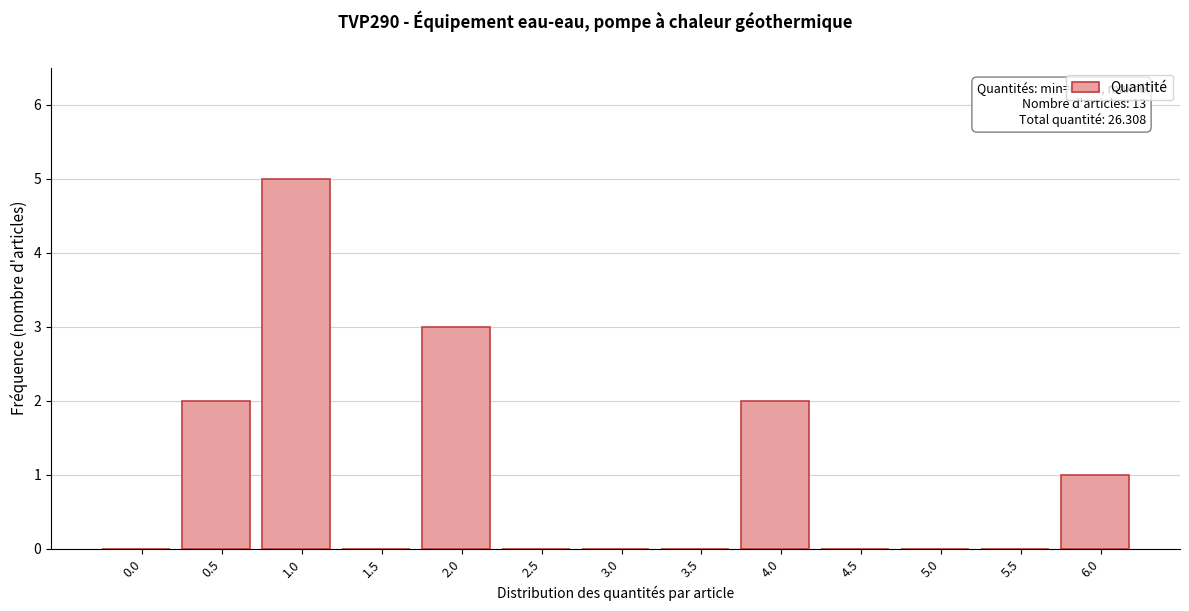

Reading left to right, transcribe all the data shown in this chart.

0.0=0	0.5=2	1.0=5	1.5=0	2.0=3	2.5=0	3.0=0	3.5=0	4.0=2	4.5=0	5.0=0	5.5=0	6.0=1